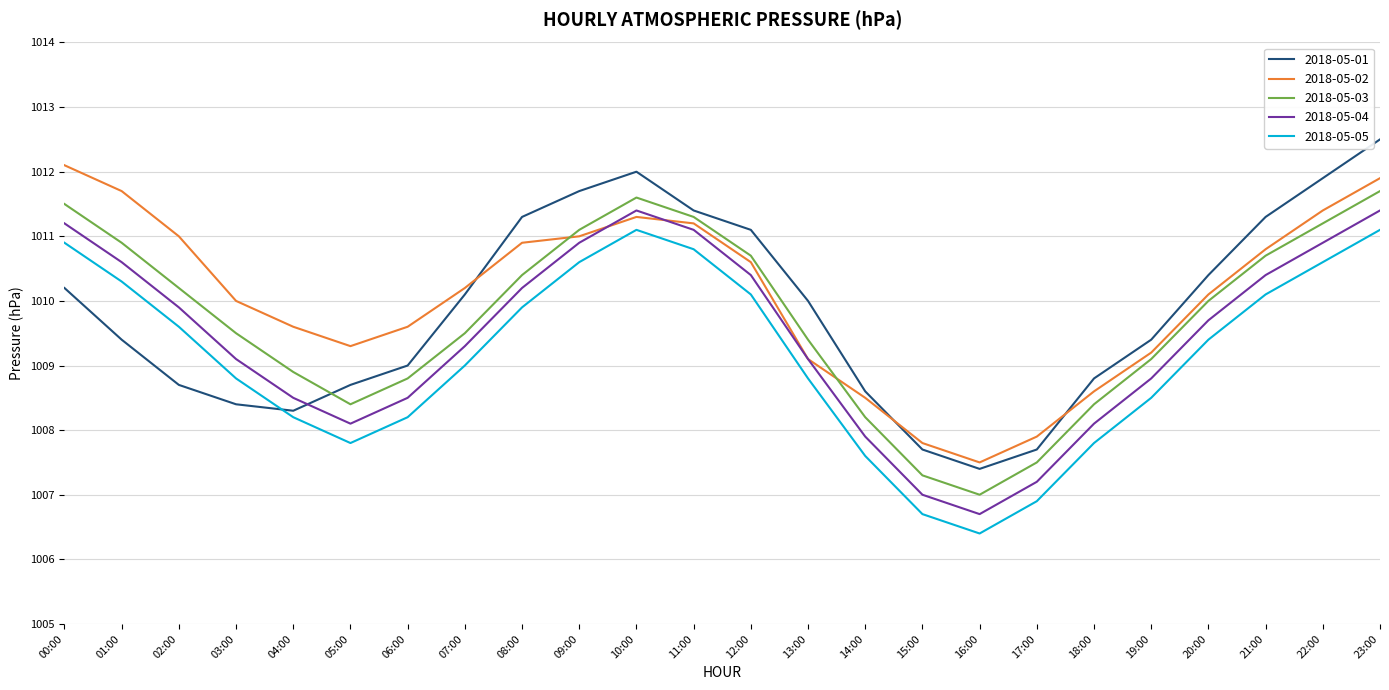

What is the highest value of the 2018-05-02 series?

1012.1